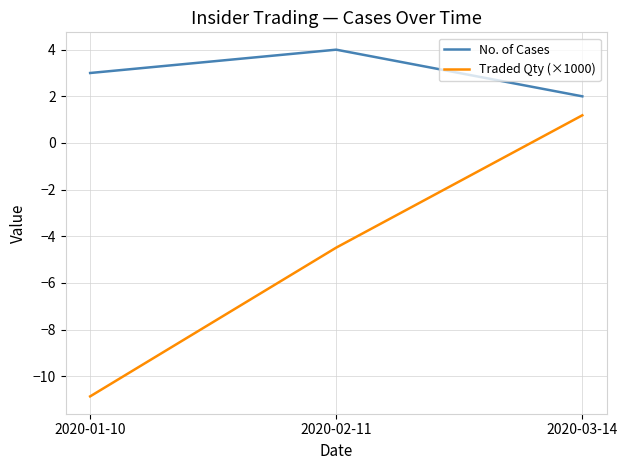

What position from the right is 2020-02-11?

2